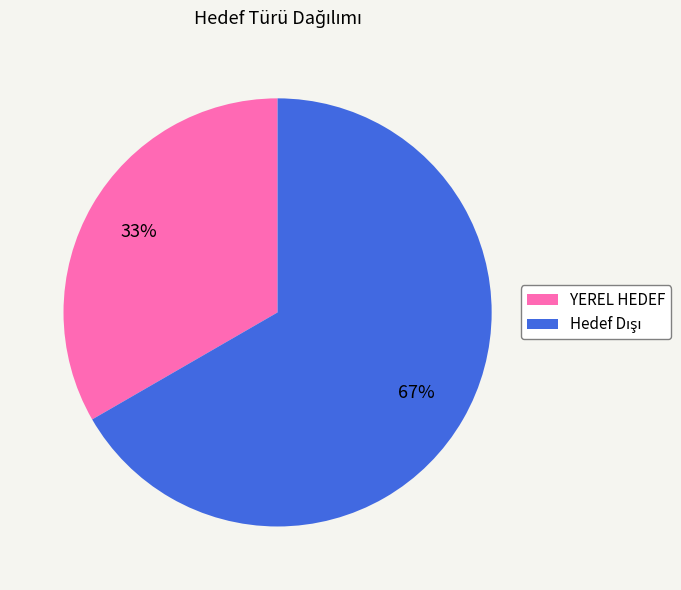

To the nearest percent, what is the average slice percentage?

50%